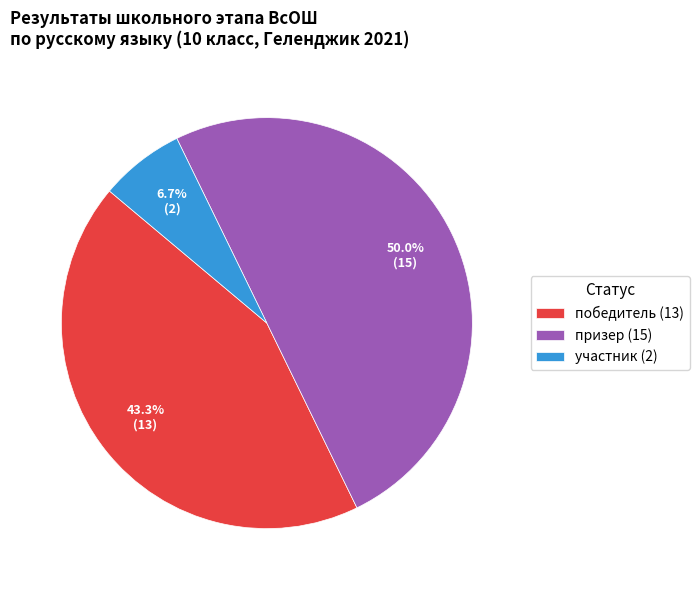

Does победитель (13) represent more than half of the total?

No